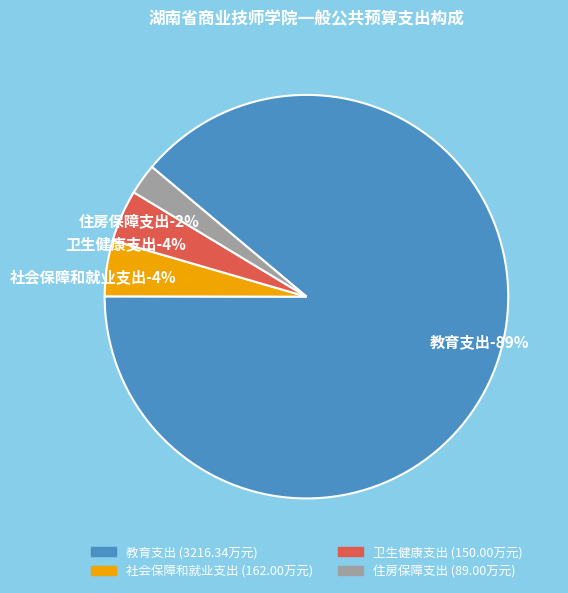

What percentage do 社会保障和就业支出 and 卫生健康支出 together represent?

8.6%